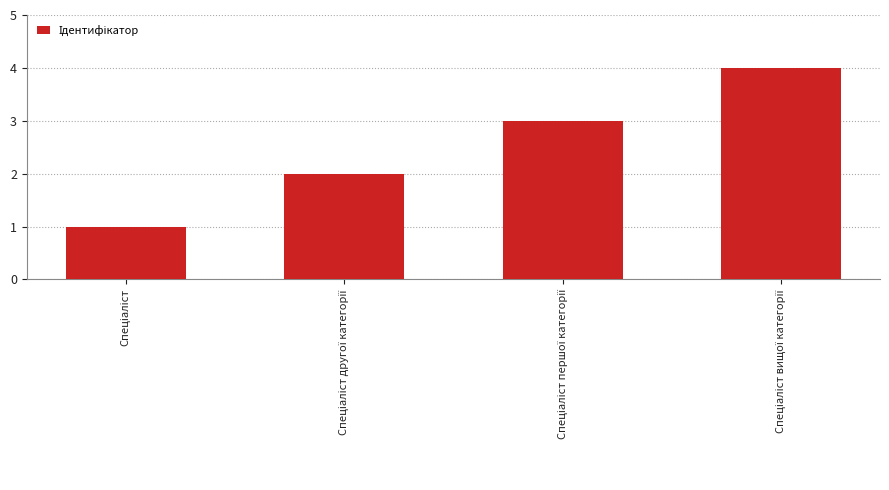

How many bars are there in total?

4